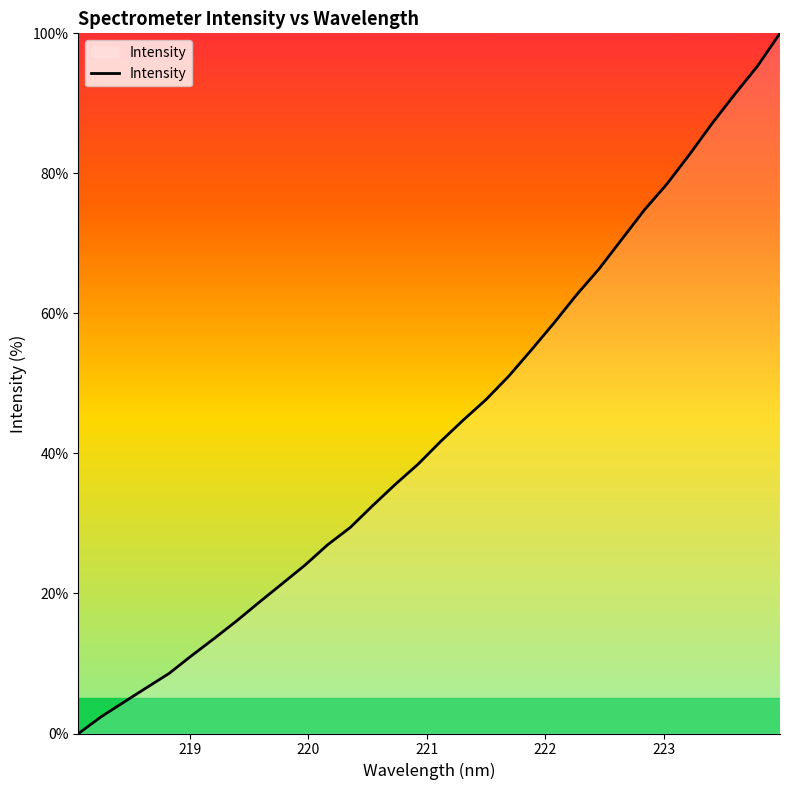

Reading left to right, list all the values displayed in this chart.

0.0	2.4	4.5	6.5	8.6	11.1	13.6	16.1	18.8	21.4	24.0	27.0	29.4	32.6	35.6	38.5	41.7	44.8	47.7	51.0	54.8	58.6	62.6	66.4	70.6	74.8	78.5	82.7	87.1	91.3	95.3	100.0